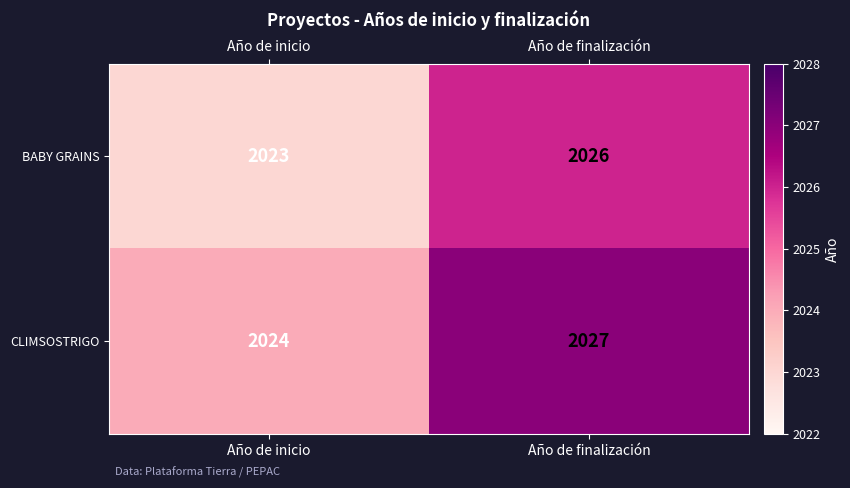

List the series in order of their overall mean, lowest first.

BABY GRAINS, CLIMSOSTRIGO